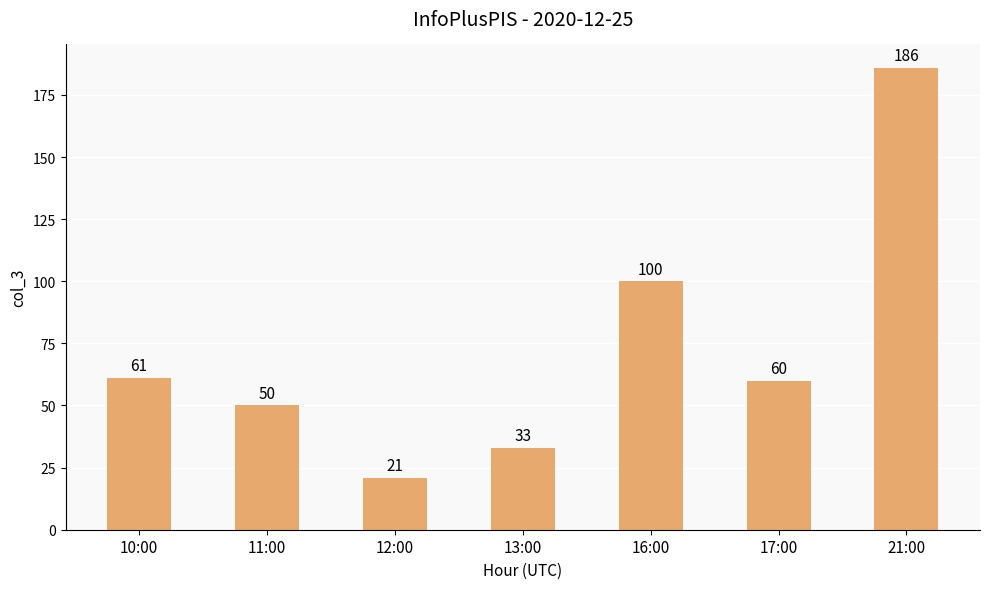

Approximately how many times larger is the value at 17:00 compared to 16:00?

0.6